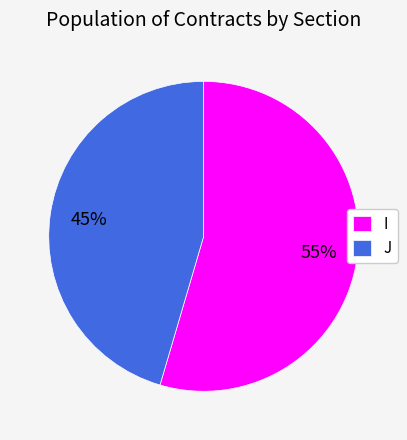

Is the sum of I and J greater than half?

Yes